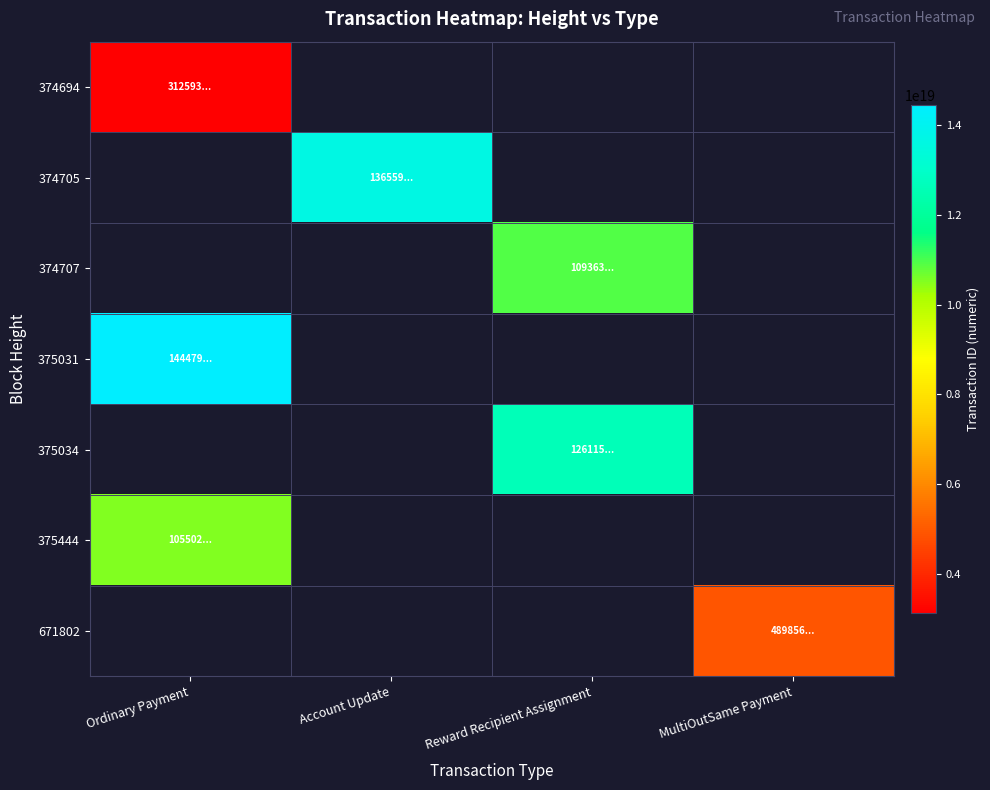

What is the minimum value for 374694?

3125930278787500544.0